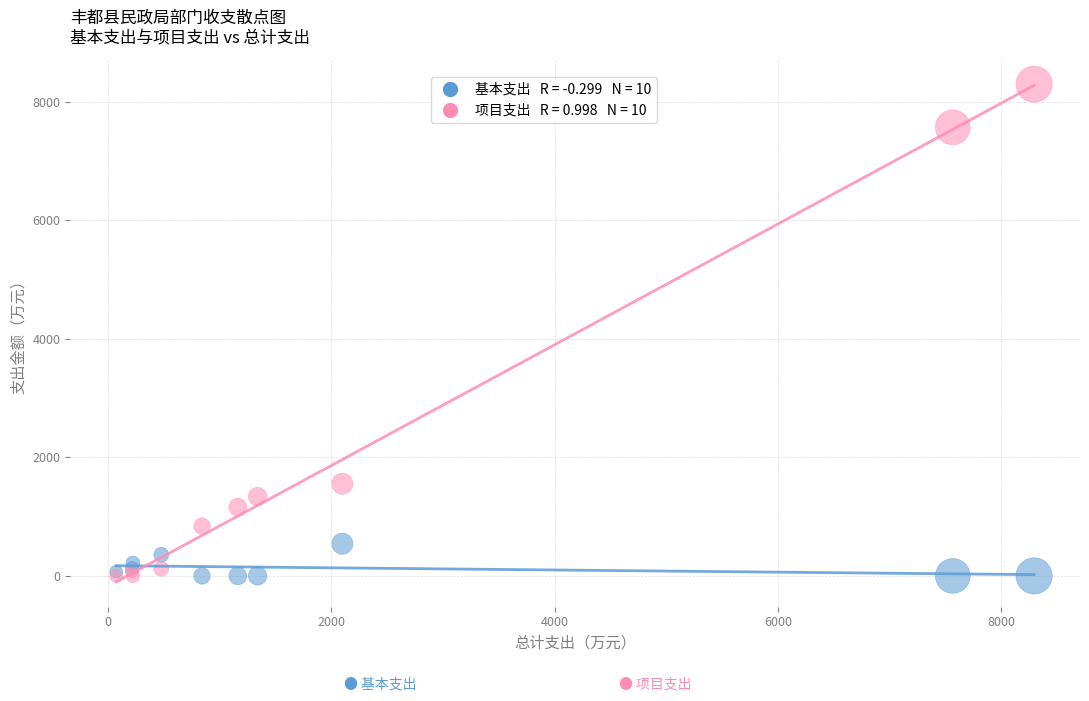

Across all series, what Y value is closest to 4148?

1554.7